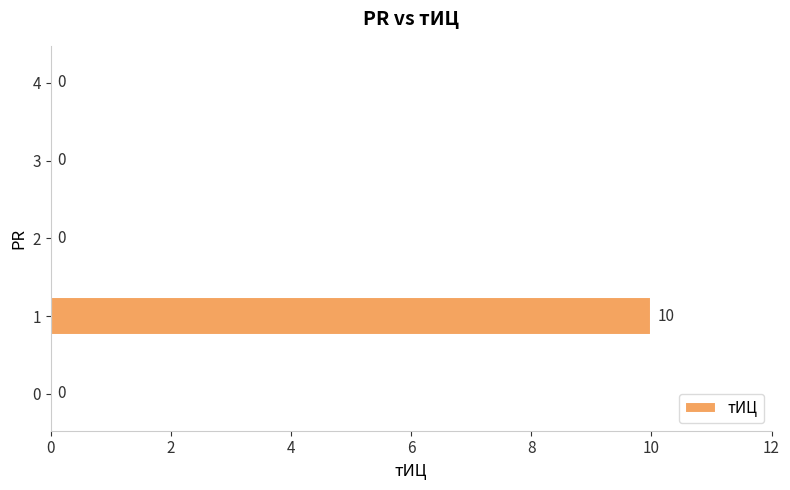

Which label corresponds to the largest value in the chart?

1